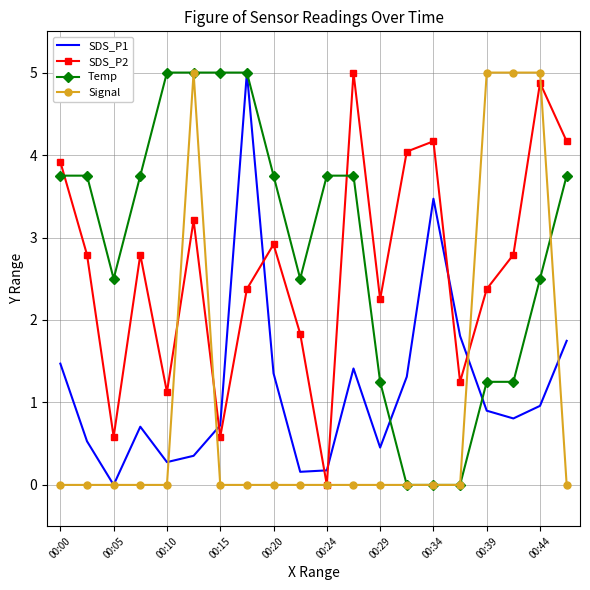

What is the greatest value displayed?

5.0